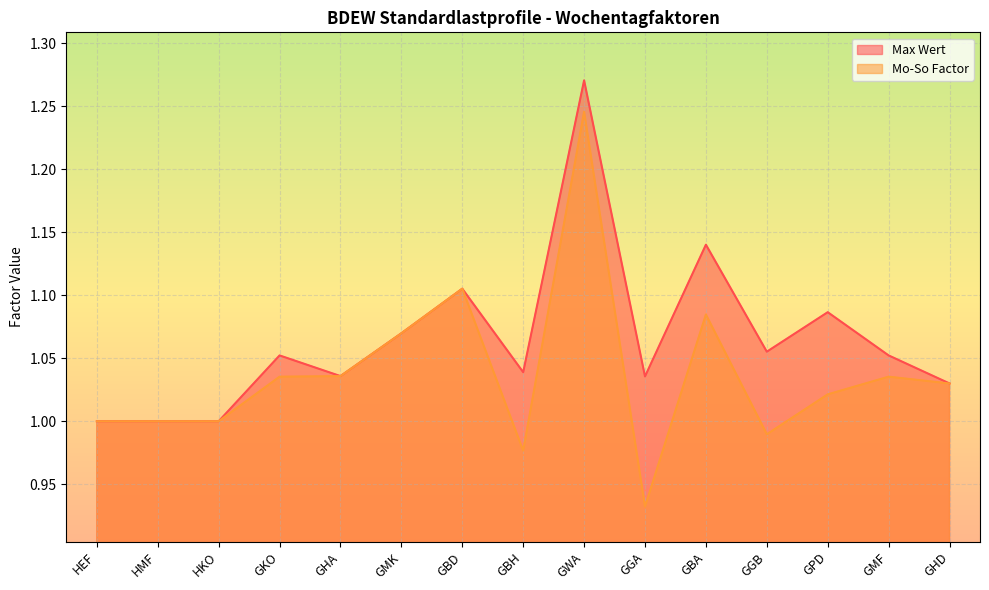

Between GWA and GBA, which series saw the biggest shift?

Mo-So Factor